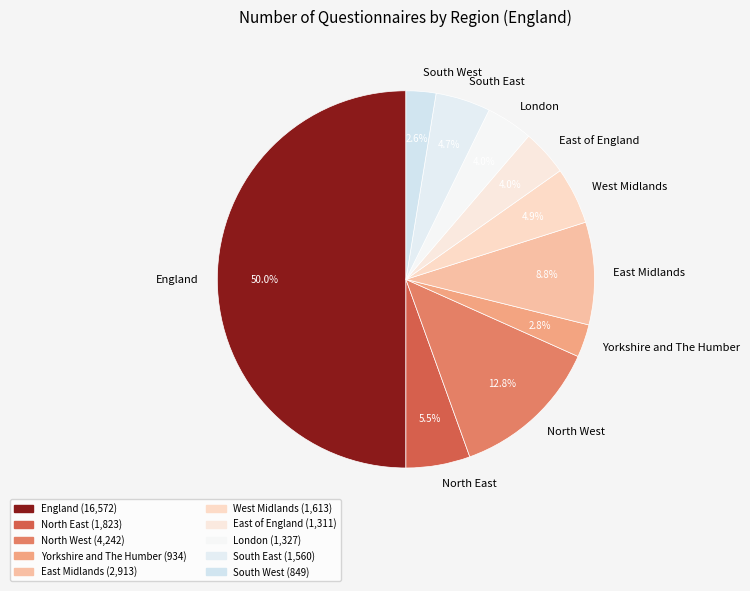

What percentage do West Midlands and London together represent?

8.9%